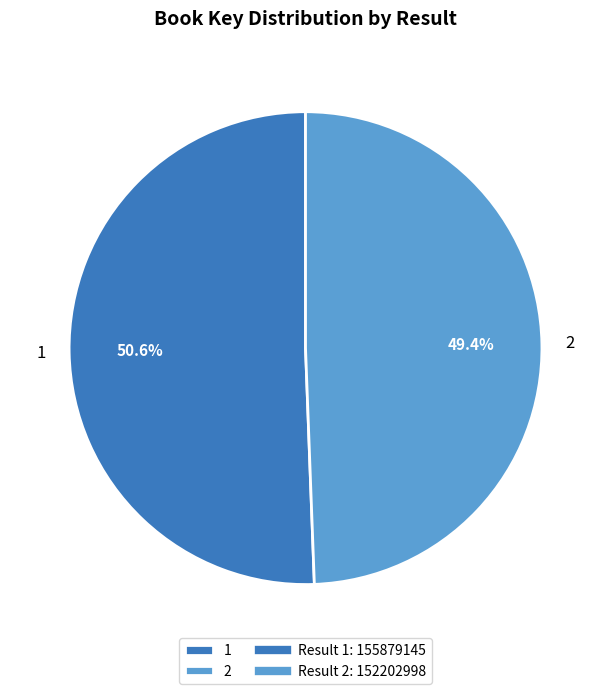

Is it true that 2 is 49% of the pie?

True